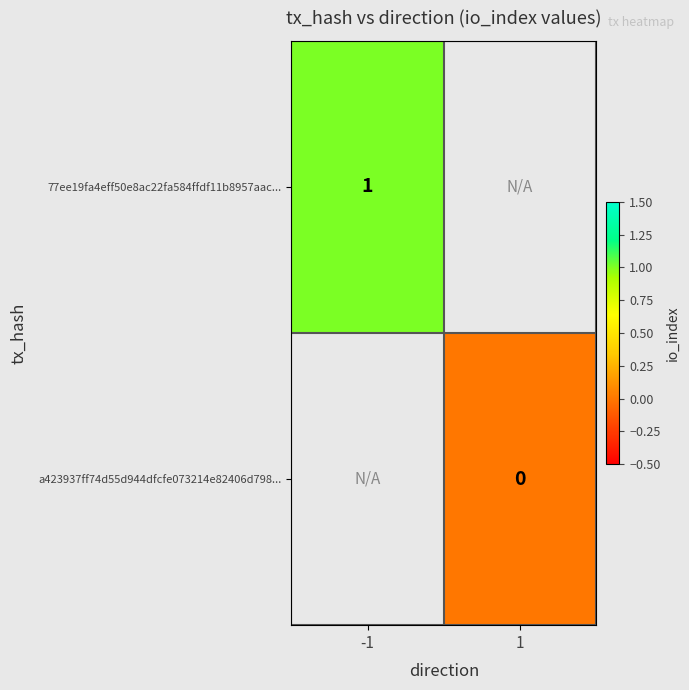

At -1, list the series in order from smallest to largest.

77ee19fa4eff50e8ac22fa584ffdf11b8957aac..., a423937ff74d55d944dfcfe073214e82406d798...